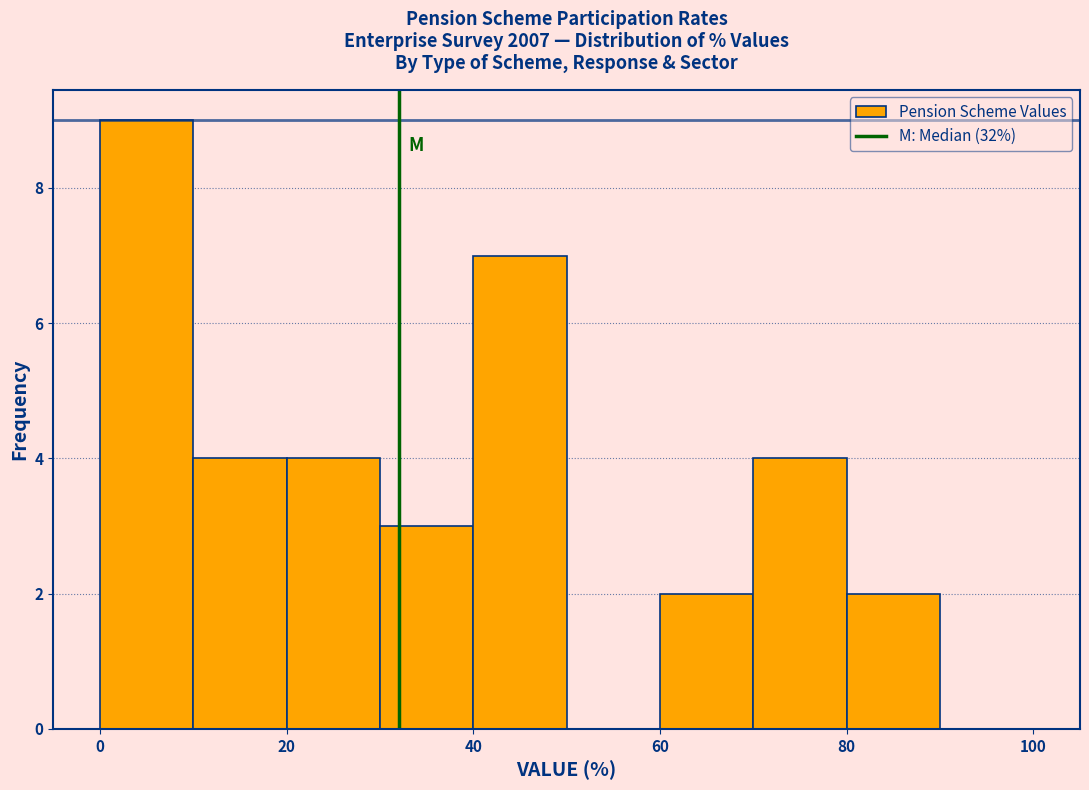

Reading left to right, list every bar in this chart as the range it spans on the x-axis followed by its height. The values are not printed on the chart, so give them approximately, as read against the axis.

0 to 10: 9
10 to 20: 4
20 to 30: 4
30 to 40: 3
40 to 50: 7
50 to 60: 0
60 to 70: 2
70 to 80: 4
80 to 90: 2
90 to 100: 0